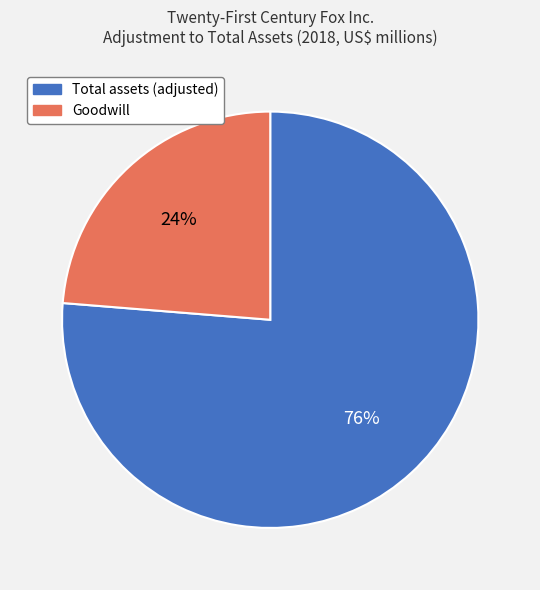

Which slice is the largest?

Total assets (adjusted)